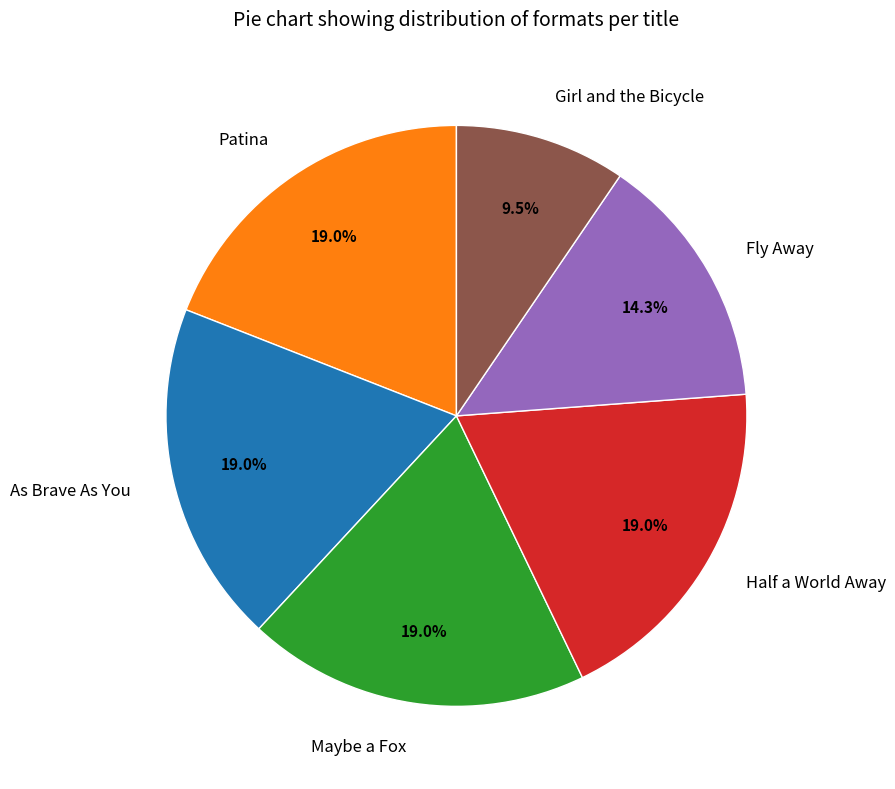

True or false: Patina accounts for 19% of the total.

True